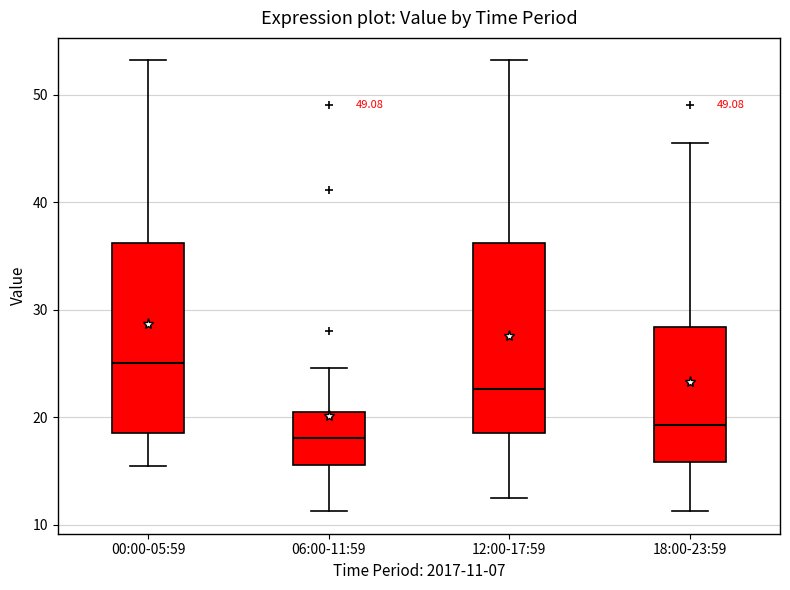

Reading left to right, transcribe this box plot: for each box, give where its median line is, the range the box spans, and where its two whiskers end, as read against the y-axis. The values are not printed on the chart, so give them approximately, as read against the axis.

00:00-05:59: median 25, box 19 to 36, whiskers 15 to 53
06:00-11:59: median 18, box 16 to 20, whiskers 11 to 25
12:00-17:59: median 23, box 19 to 36, whiskers 12 to 53
18:00-23:59: median 19, box 16 to 28, whiskers 11 to 46